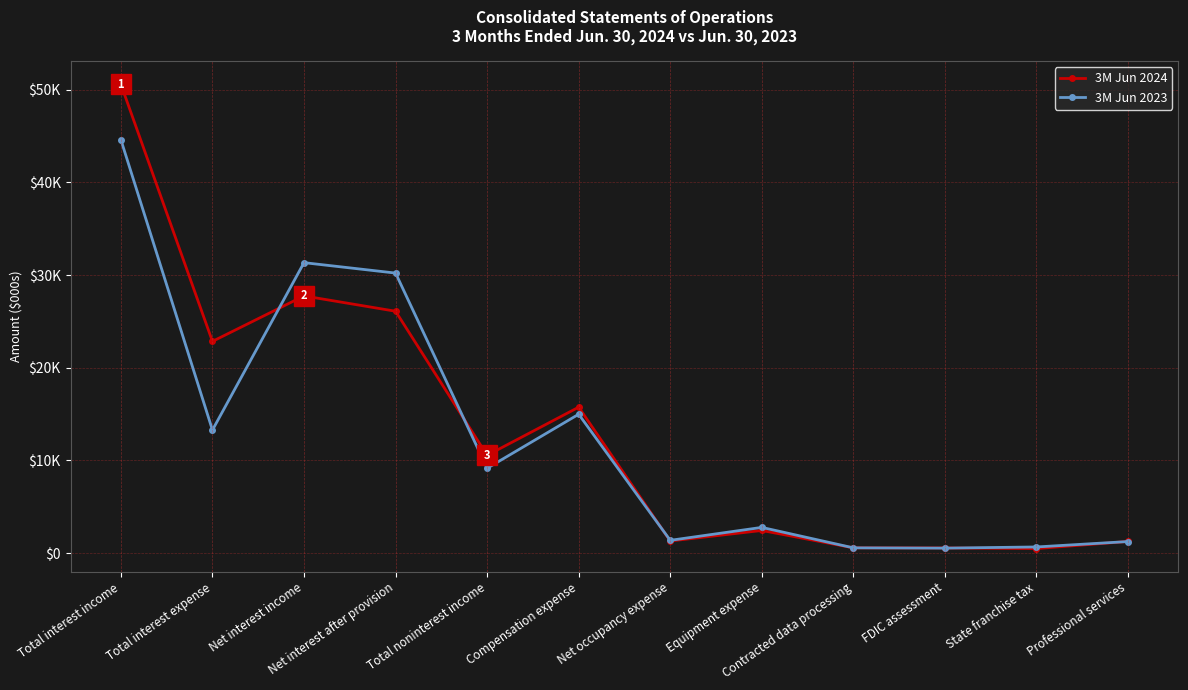

What is the minimum value shown in the chart?

479